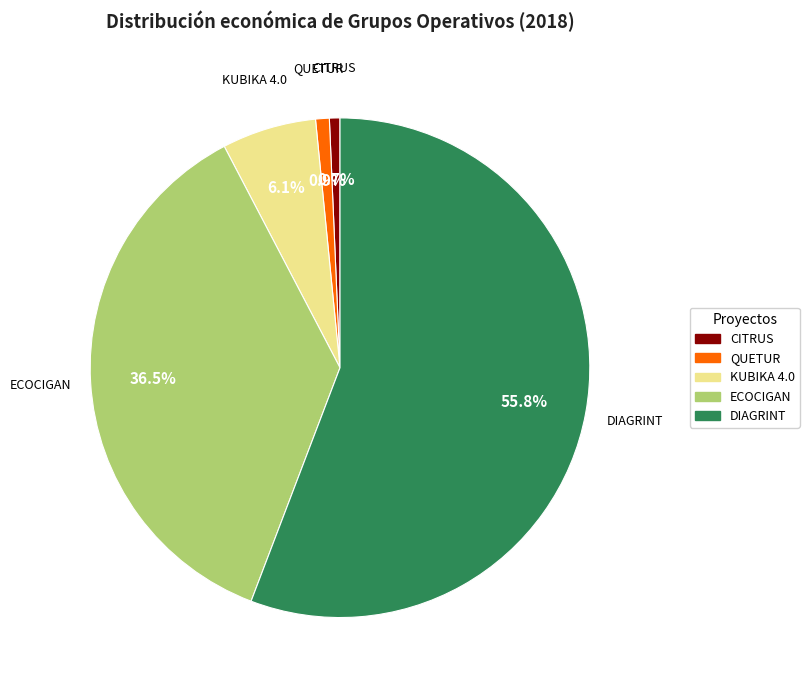

Which has a higher value, ECOCIGAN or CITRUS?

ECOCIGAN